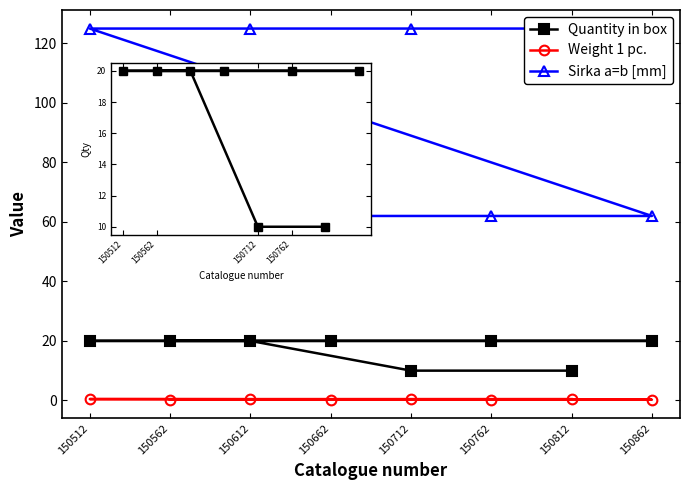

Which label corresponds to the smallest value in the chart?

150562